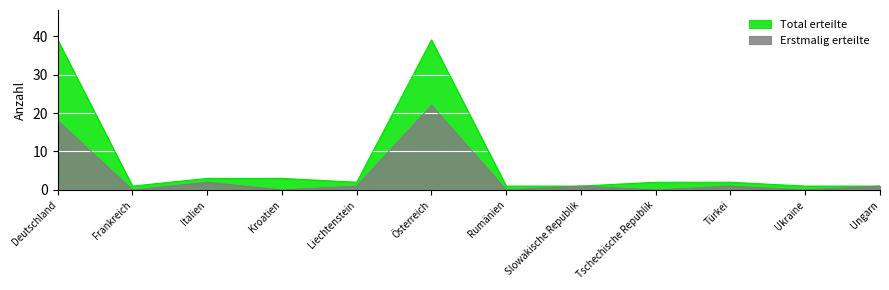

What is the total value across all series at Tschechische Republik?

2